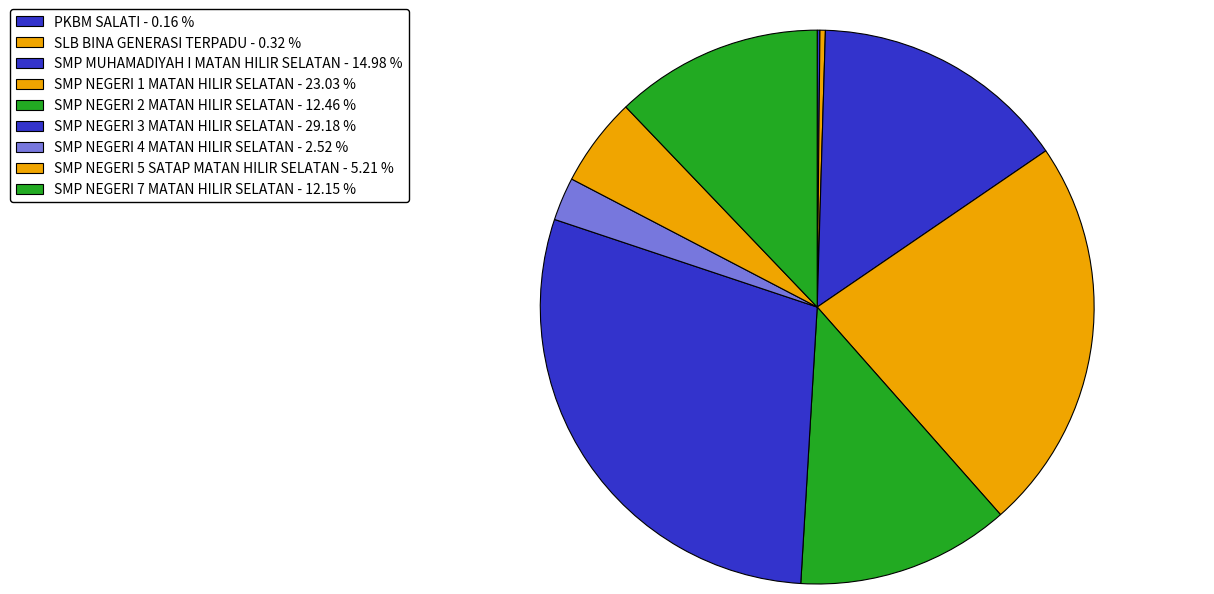

Combined, do SMP NEGERI 1 MATAN HILIR SELATAN and SLB BINA GENERASI TERPADU account for over 50%?

No